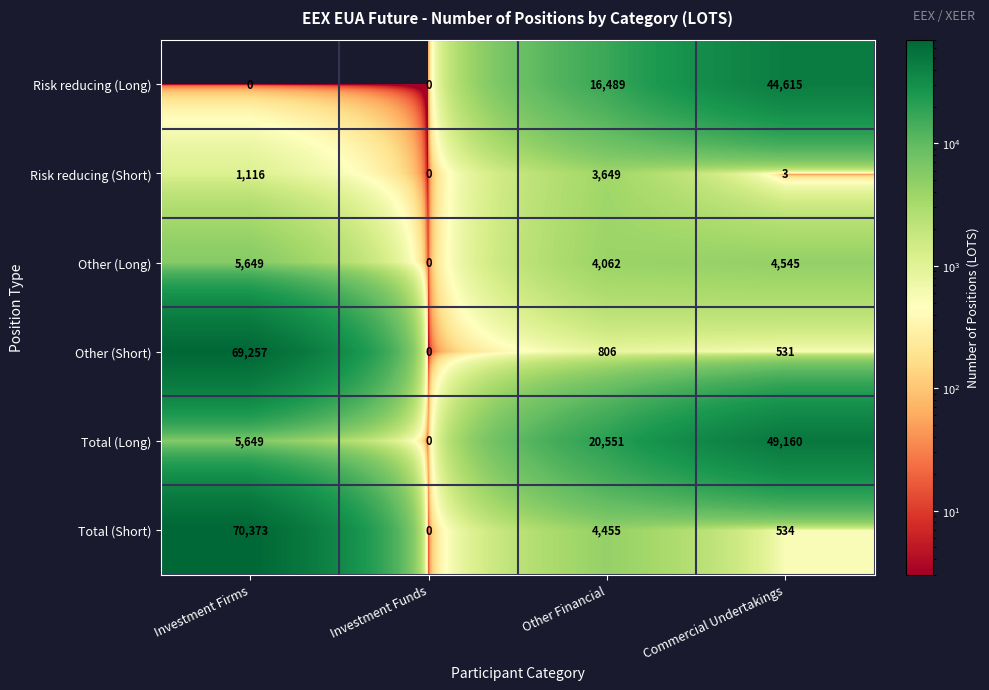

Reading right to left, list all the values displayed in this chart.

Risk reducing (Long): Commercial Undertakings=44615	Other Financial=16489	Investment Funds=0	Investment Firms=0
Risk reducing (Short): Commercial Undertakings=3	Other Financial=3649	Investment Funds=0	Investment Firms=1116
Other (Long): Commercial Undertakings=4545	Other Financial=4062	Investment Funds=0	Investment Firms=5649
Other (Short): Commercial Undertakings=531	Other Financial=806	Investment Funds=0	Investment Firms=69257
Total (Long): Commercial Undertakings=49160	Other Financial=20551	Investment Funds=0	Investment Firms=5649
Total (Short): Commercial Undertakings=534	Other Financial=4455	Investment Funds=0	Investment Firms=70373